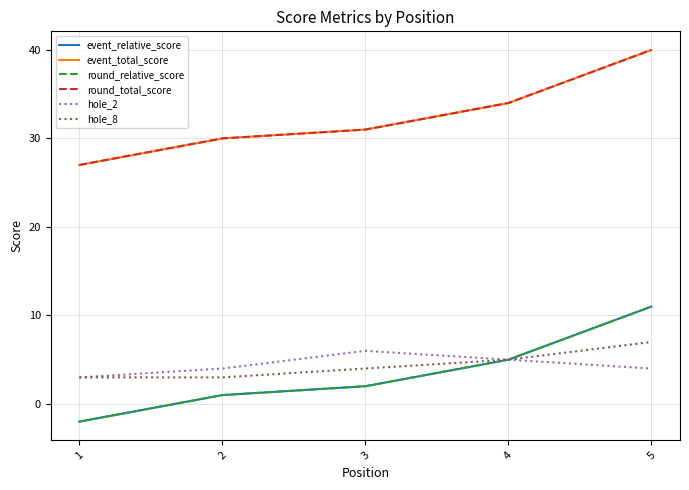

Rank the series by their maximum value, from highest to lowest.

event_total_score, round_total_score, event_relative_score, round_relative_score, hole_8, hole_2